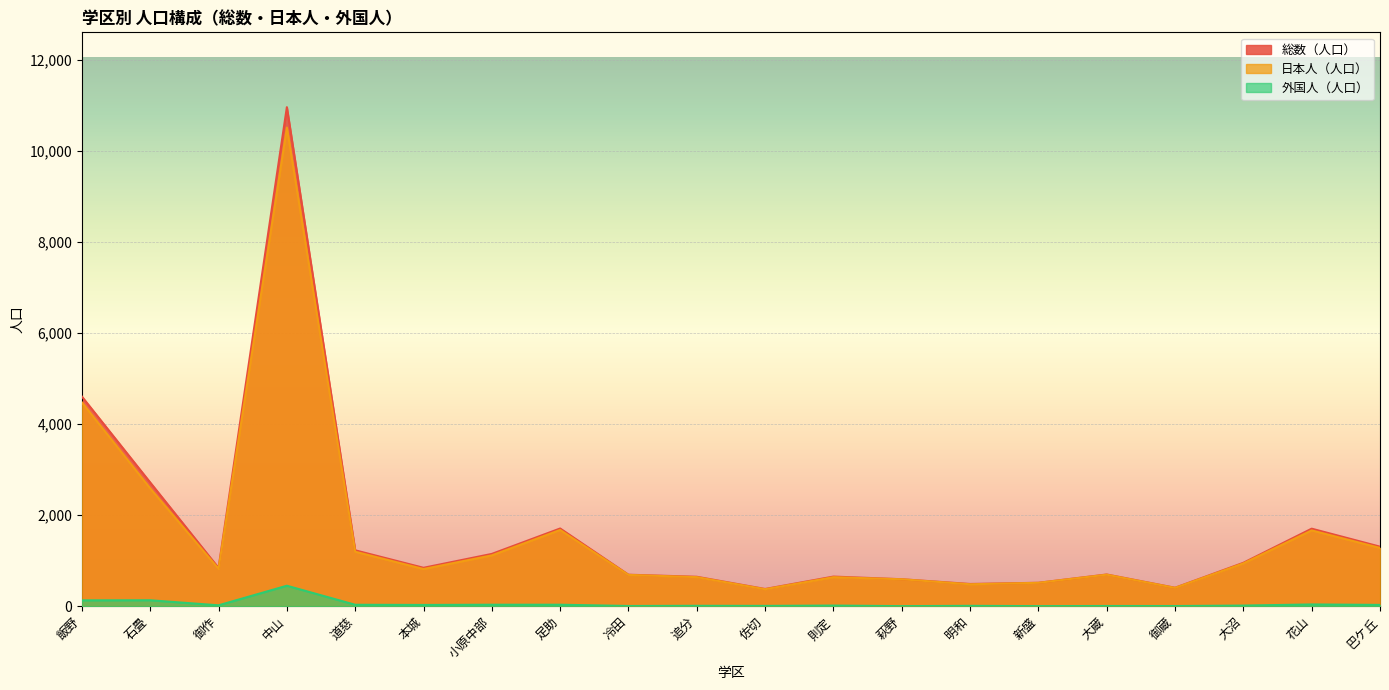

True or false: 外国人（人口） and 日本人（人口） intersect in this chart.

False